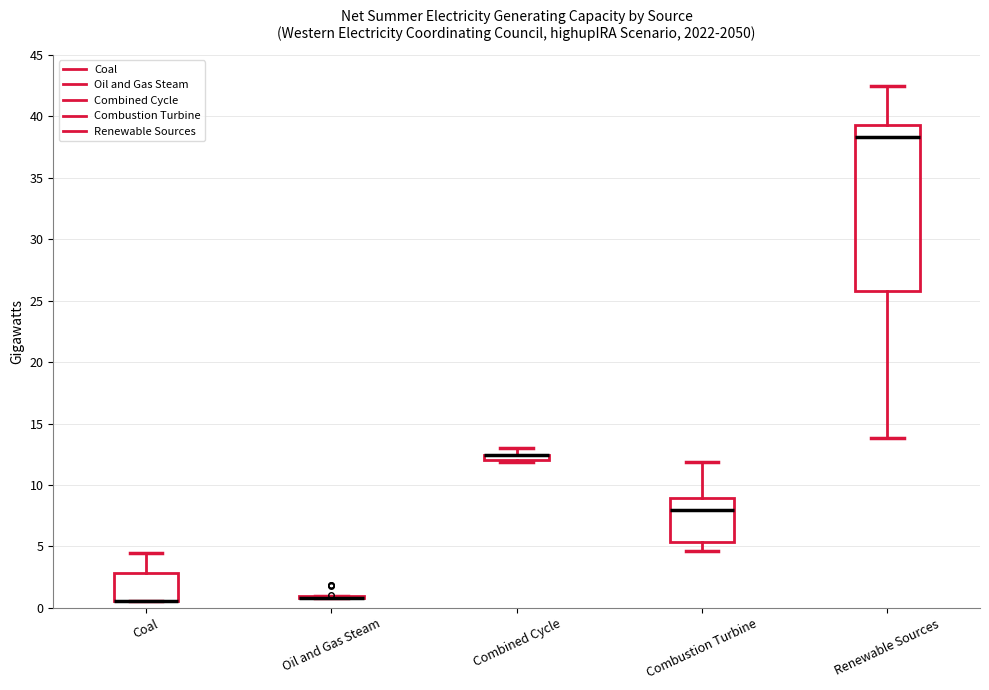

Where is the upper edge of the box for Combustion Turbine on the y-axis? The values are not printed on the chart, so give them approximately, as read against the axis.

9.0